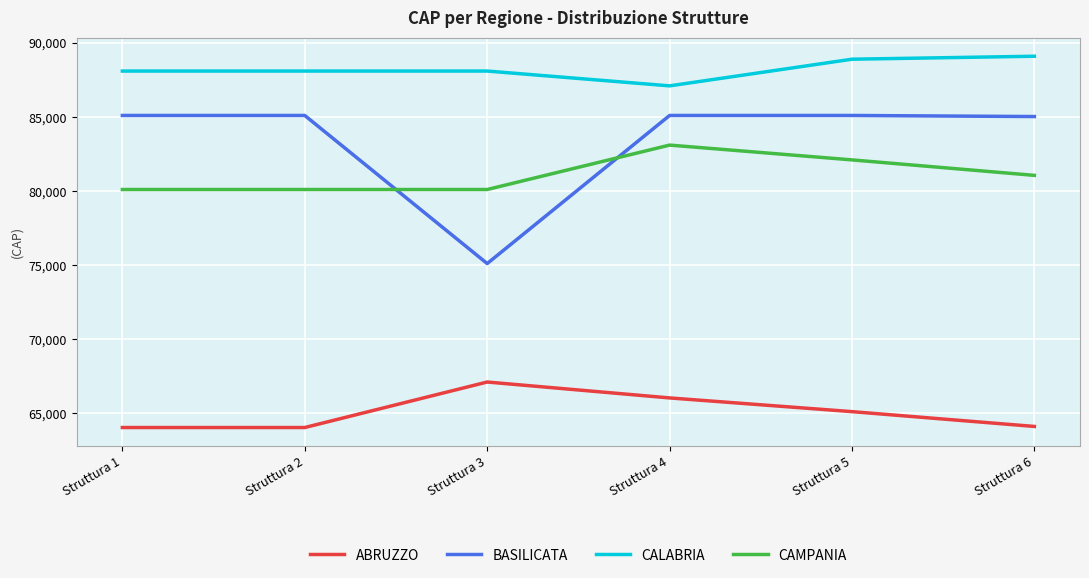

Is it true that CALABRIA equals 142828 at Struttura 2?

False